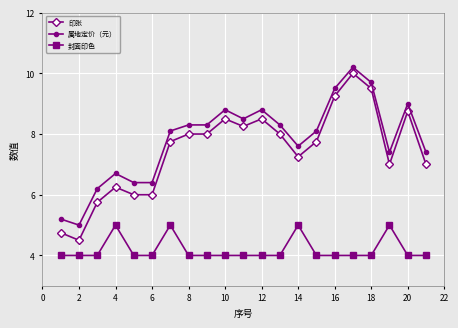

What is the greatest value displayed?

10.2